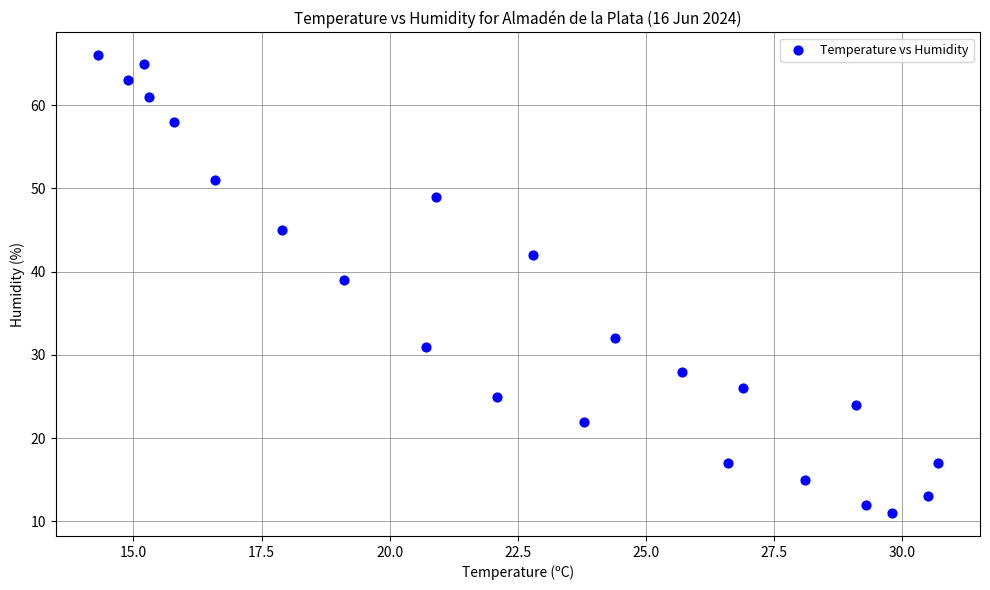

What Y value in the scatter plot is closest to 38?

39